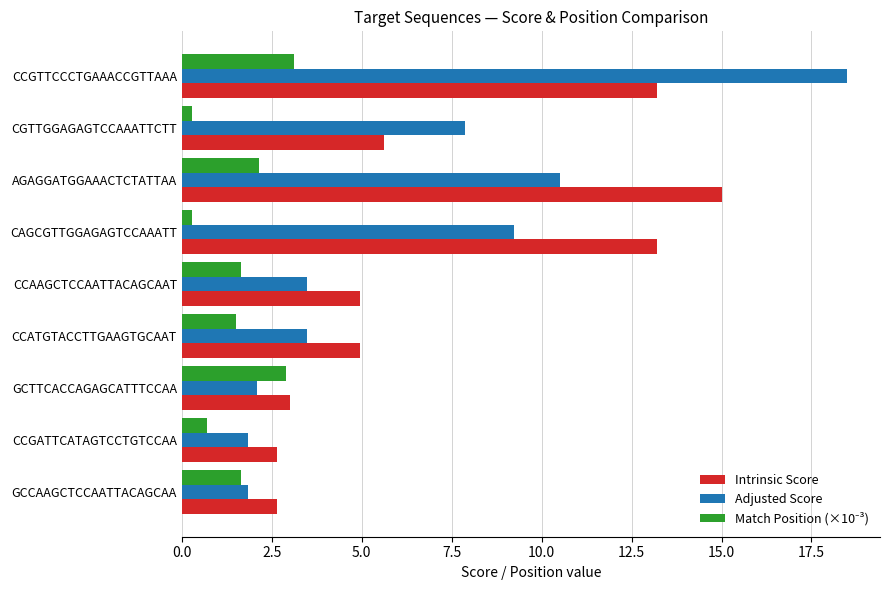

At which category is the sum across all series the highest?

CCGTTCCCTGAAACCGTTAAA